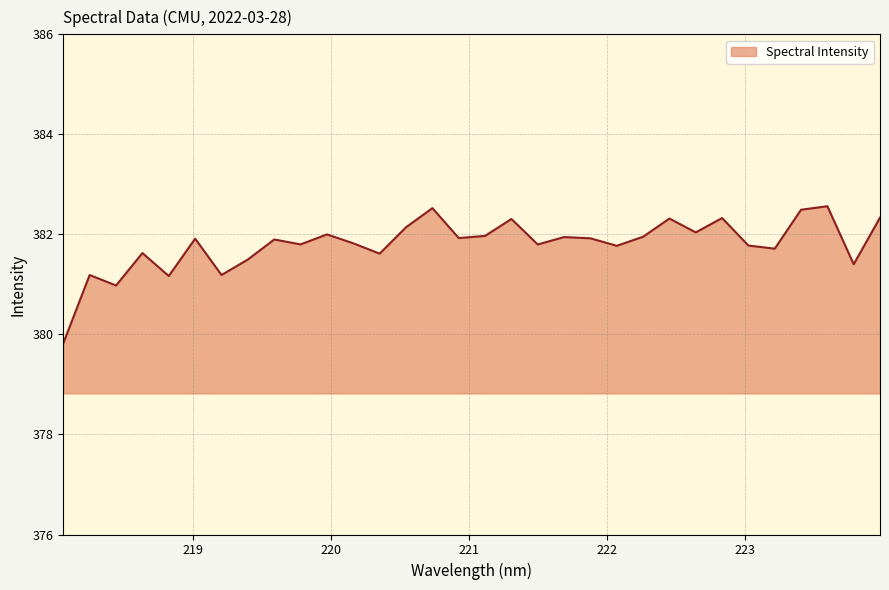

What is the difference between the maximum and minimum values?

2.7